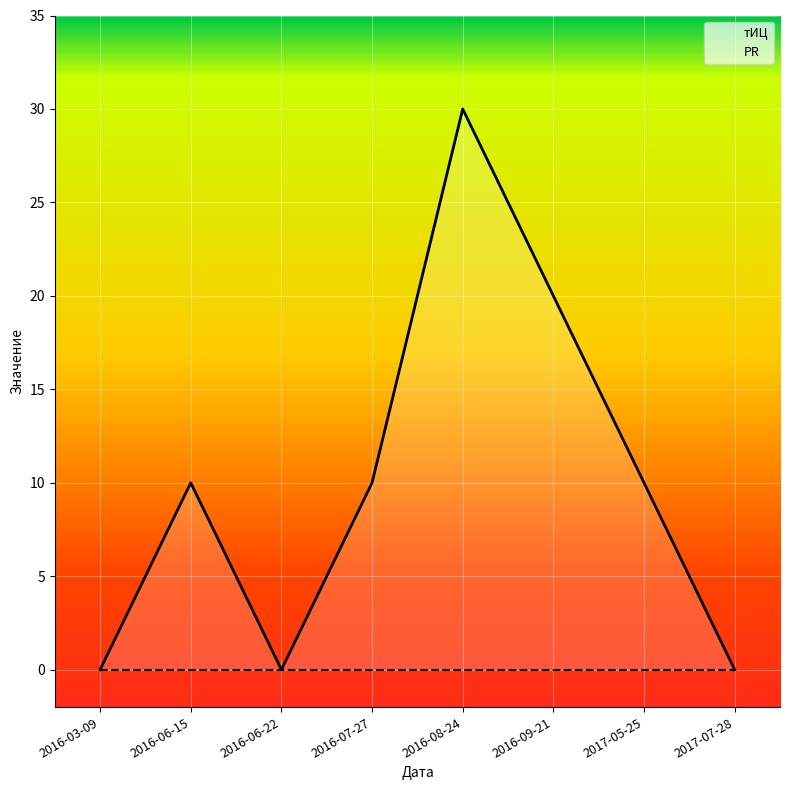

Approximately how many times larger is the value at 2016-06-15 compared to 2016-08-24?

0.3